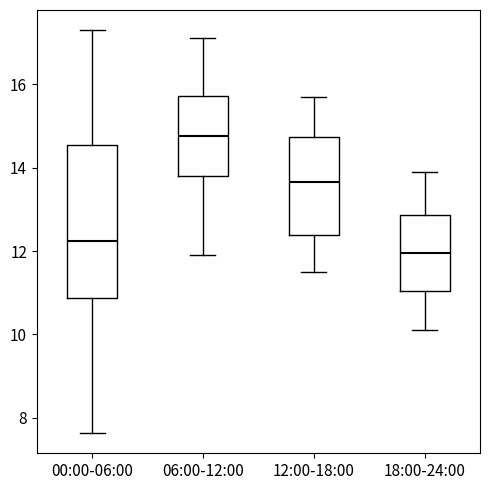

Which box has the highest median line?

06:00-12:00